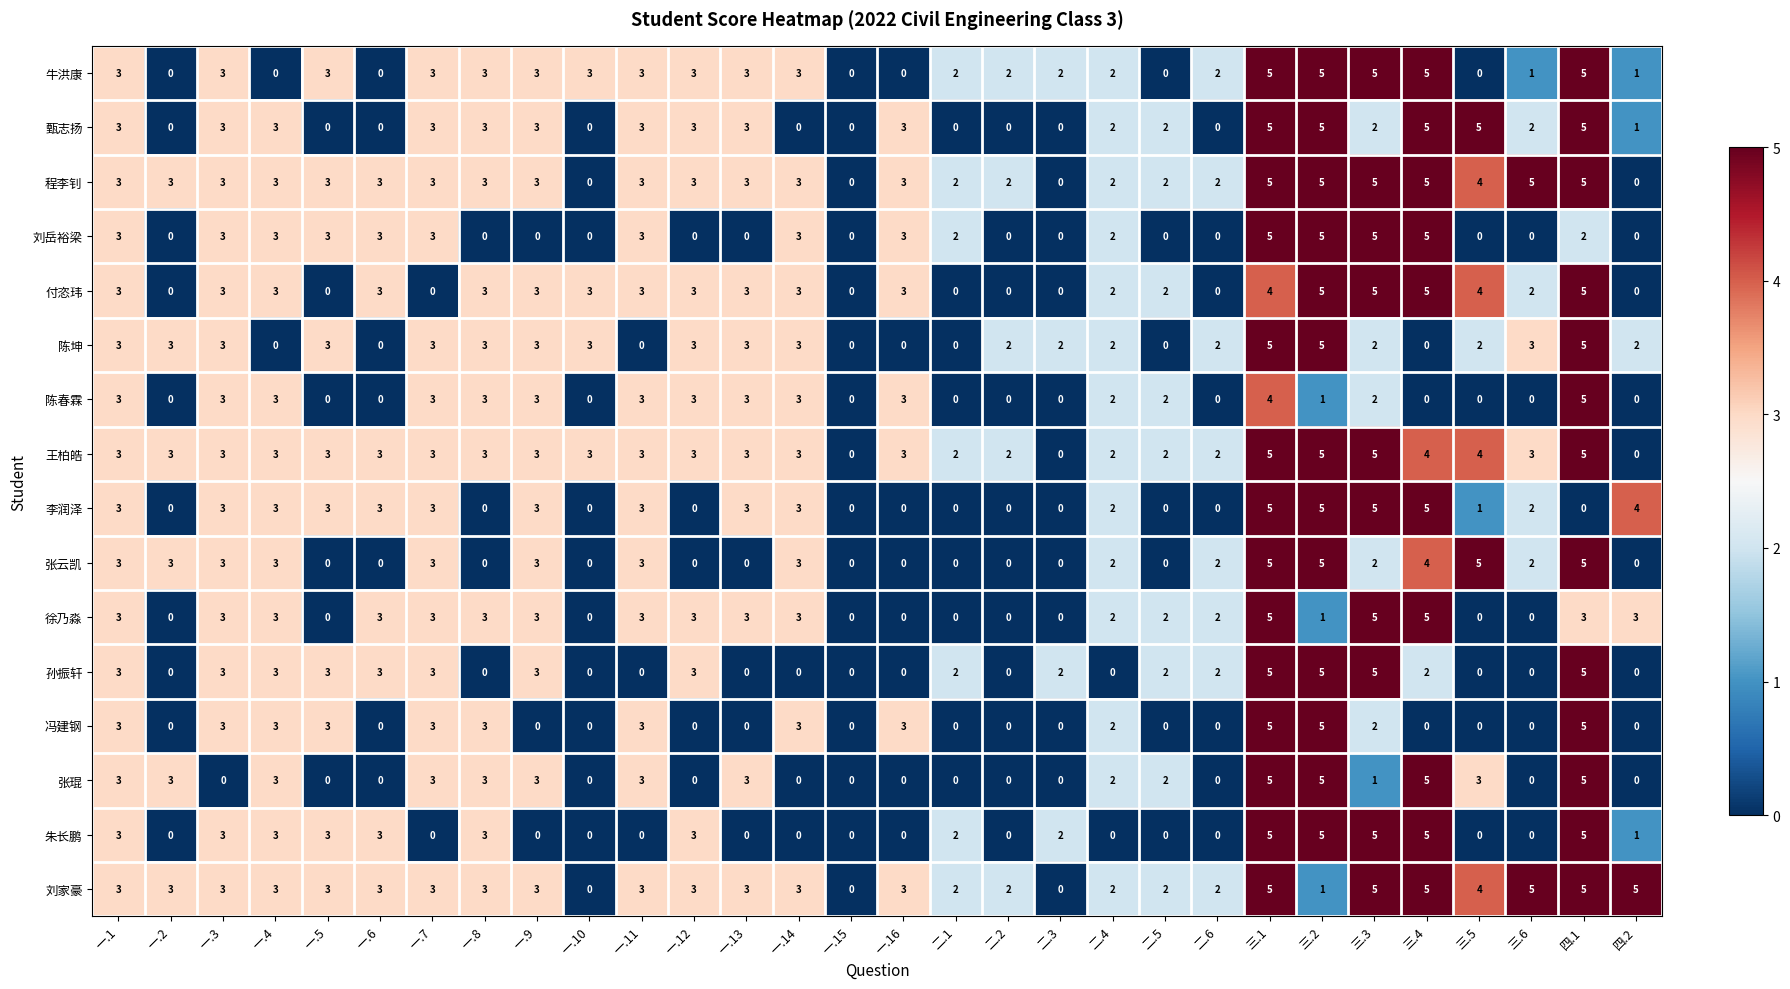

How many categories are shown in the chart?

30